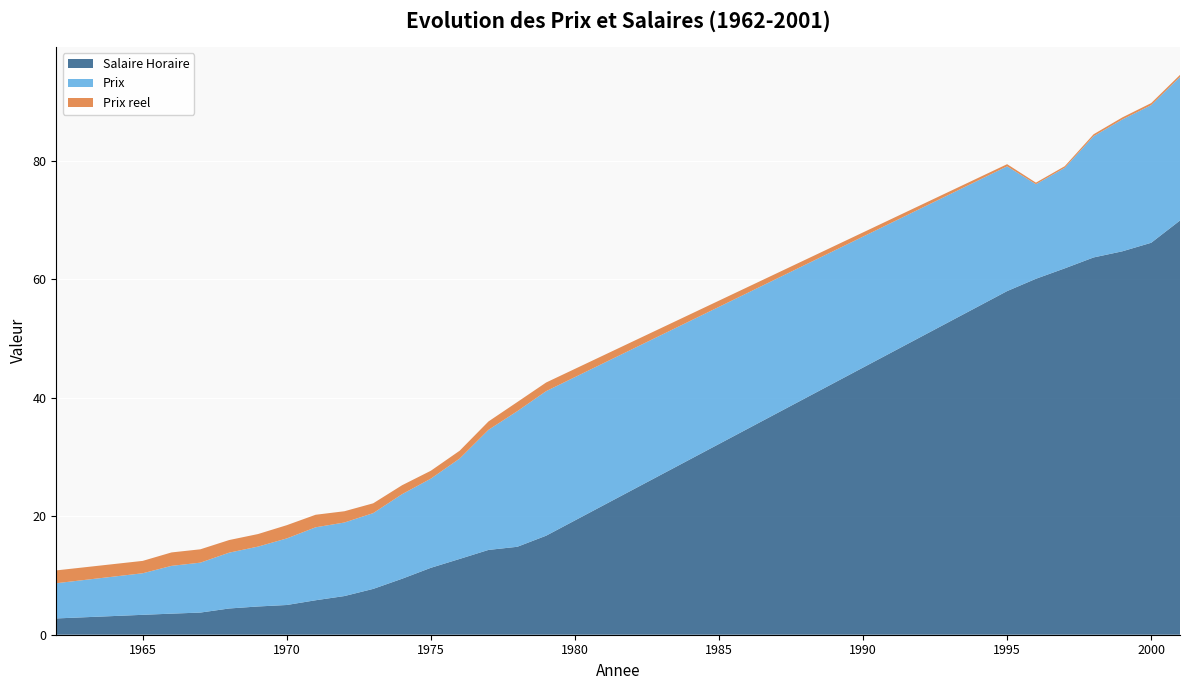

Reading left to right, transcribe all the data shown in this chart.

Salaire Horaire: 1962=2.8	1965=3.4	1966=3.6	1967=3.7	1968=4.4	1969=4.8	1970=5.0	1971=5.8	1972=6.5	1973=7.7	1974=9.4	1975=11.3	1976=12.8	1977=14.3	1978=14.8	1979=16.7	1995=58.0	1996=60.1	1997=61.9	1998=63.7	1999=64.8	2000=66.2	2001=70.0
Prix: 1962=6.0	1965=7.0	1966=8.1	1967=8.4	1968=9.4	1969=10.1	1970=11.2	1971=12.3	1972=12.4	1973=12.8	1974=14.3	1975=15.1	1976=16.9	1977=20.3	1978=22.9	1979=24.4	1995=21.1	1996=16.0	1997=17.0	1998=20.5	1999=22.3	2000=23.2	2001=24.2
Prix reel: 1962=2.2	1965=2.1	1966=2.3	1967=2.3	1968=2.1	1969=2.1	1970=2.2	1971=2.1	1972=1.9	1973=1.7	1974=1.5	1975=1.3	1976=1.3	1977=1.4	1978=1.5	1979=1.5	1995=0.4	1996=0.3	1997=0.3	1998=0.3	1999=0.3	2000=0.4	2001=0.3